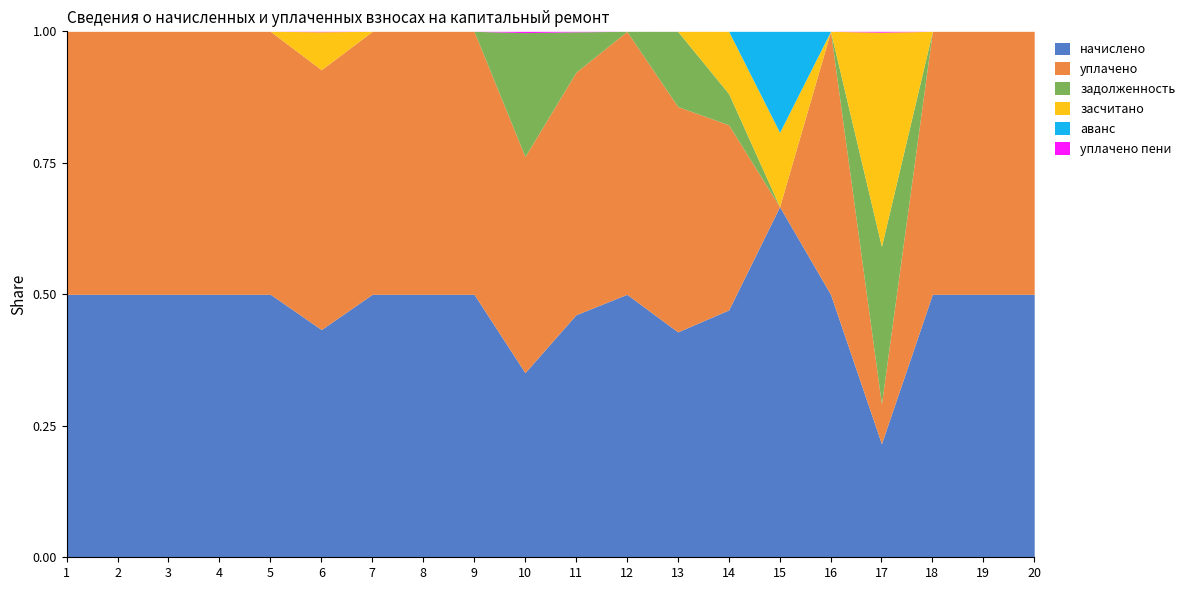

What is the total value across all series at 2?

1.0